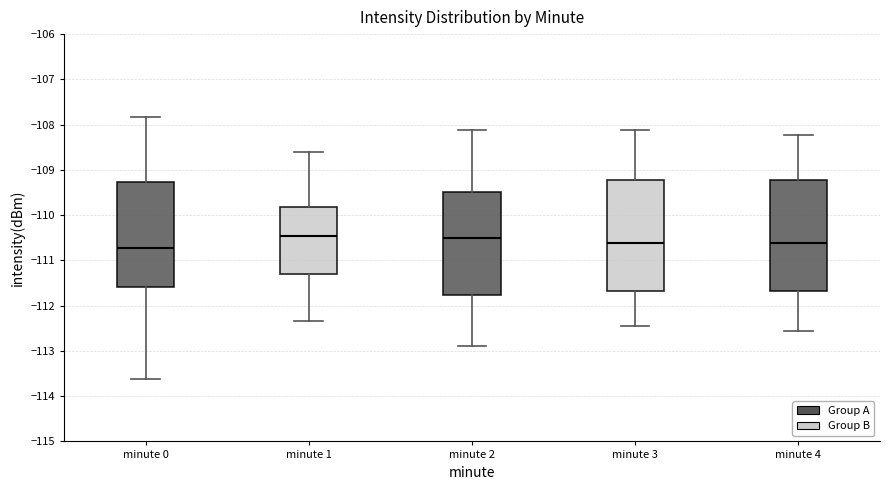

Where is the upper edge of the box for minute 4 on the y-axis? The values are not printed on the chart, so give them approximately, as read against the axis.

-109.2